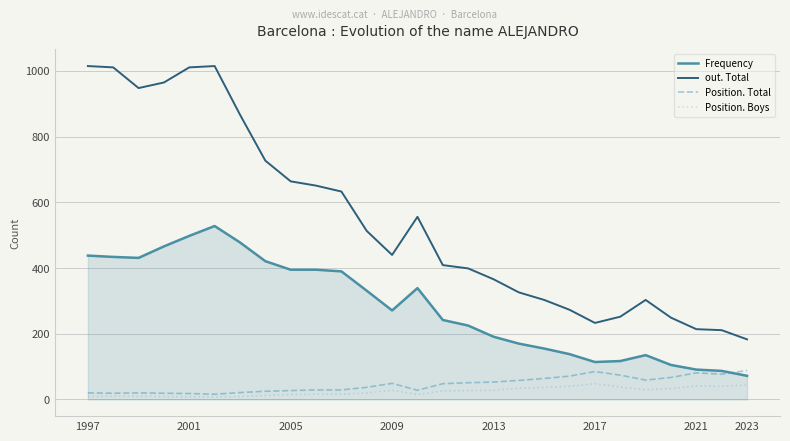

True or false: Position. Boys and Frequency intersect in this chart.

False